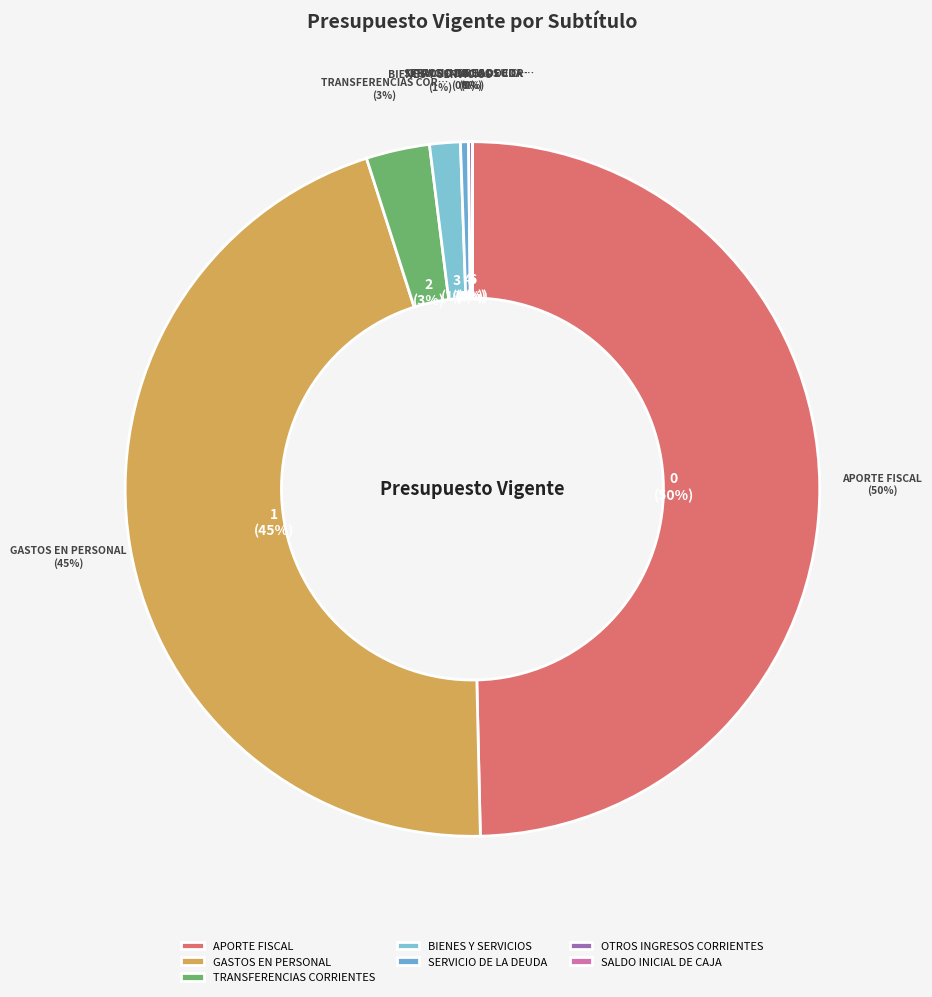

To the nearest percent, what portion does BIENES Y SERVICIOS represent?

1%